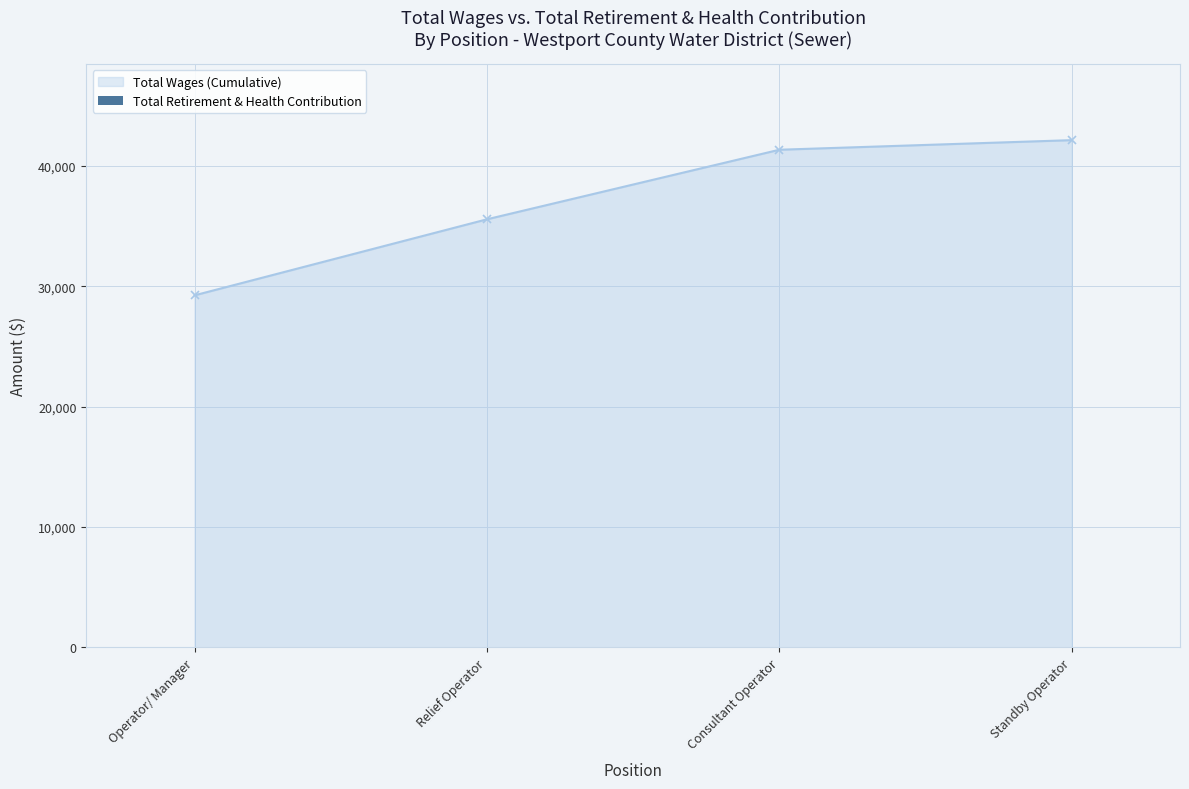

What is the approximate value at Relief Operator, to the nearest 100?

35600